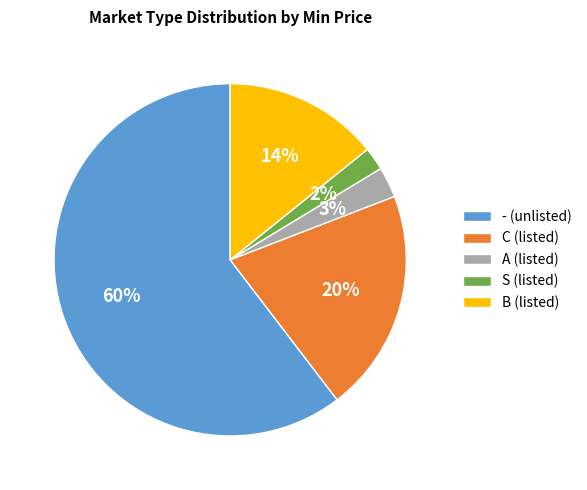

Which has a higher value, C (listed) or S (listed)?

C (listed)